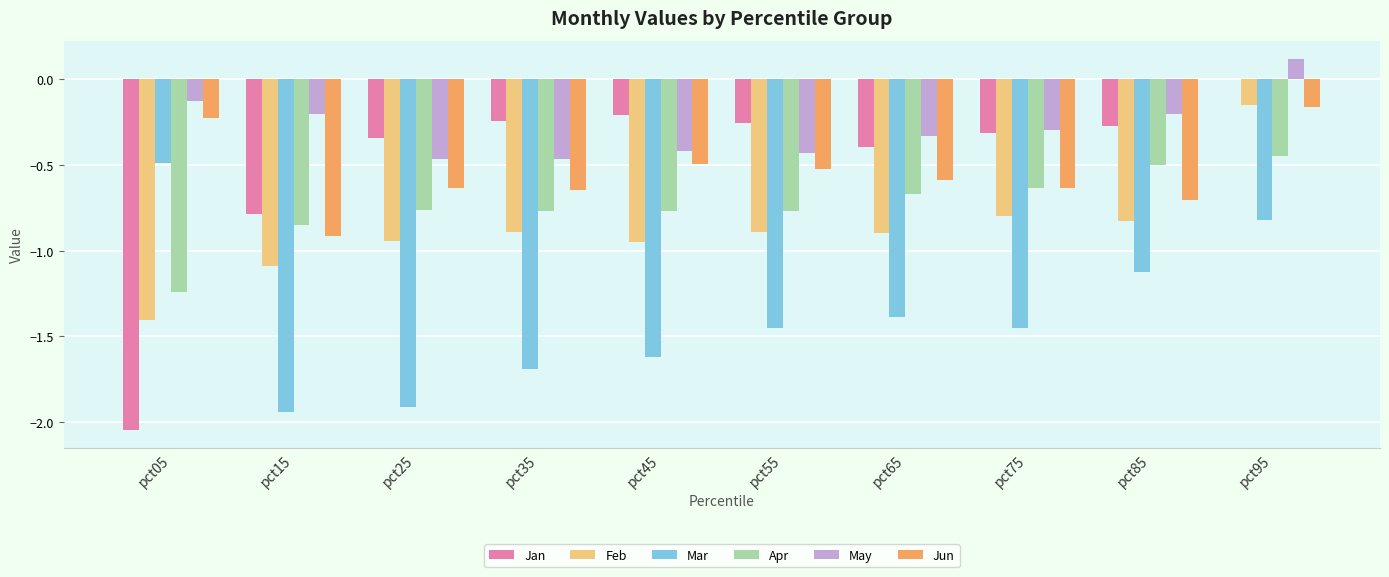

Which label corresponds to the largest value in the chart?

pct95